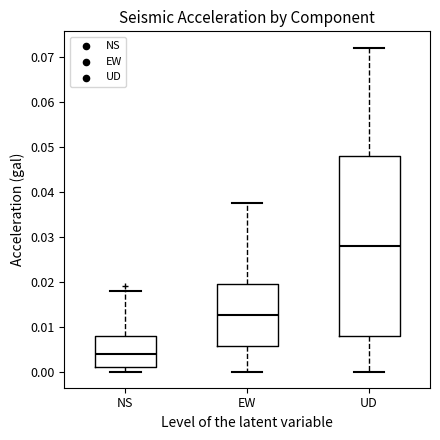

Where does the lower whisker of the box for UD end on the y-axis? The values are not printed on the chart, so give them approximately, as read against the axis.

0.000